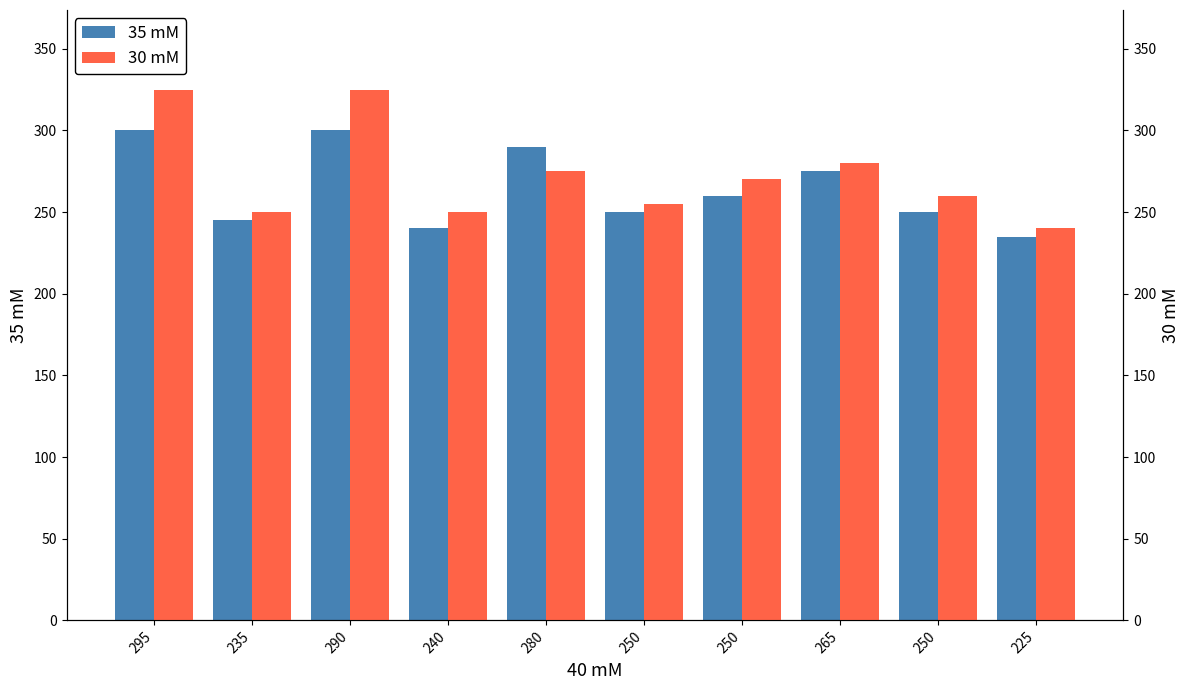

How many values in the 35 mM series exceed 260?

4